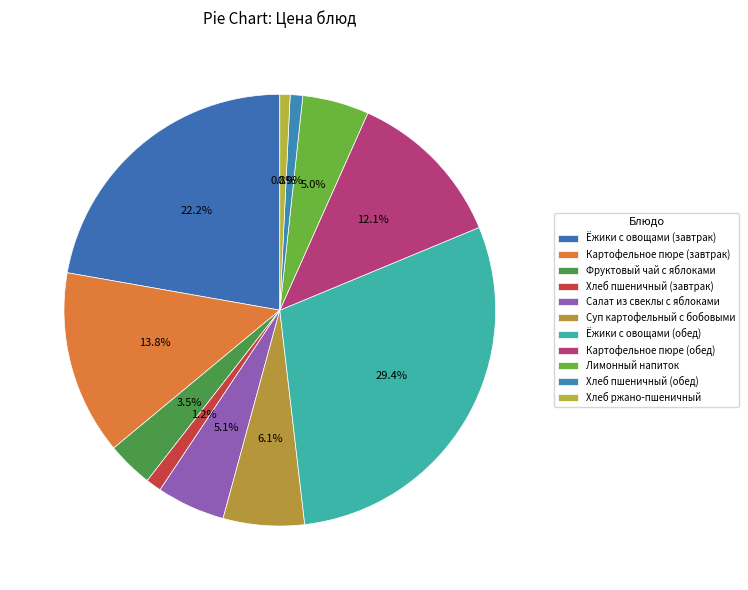

Combined, do Лимонный напиток and Хлеб пшеничный (завтрак) account for over 50%?

No